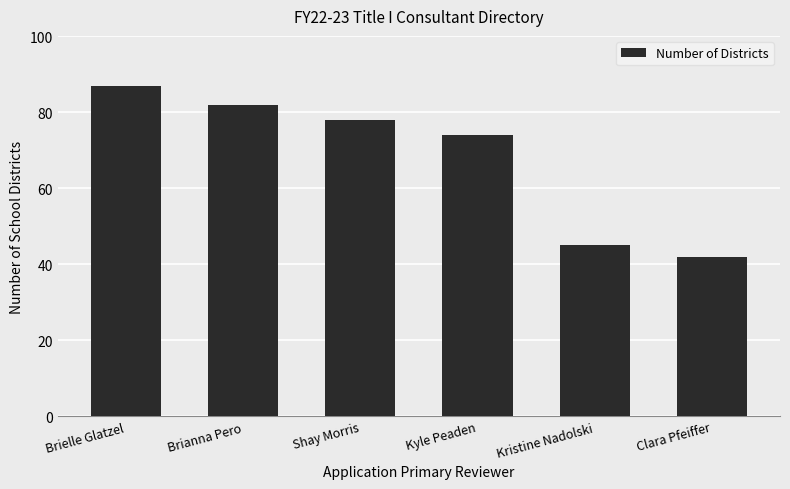

Rank the categories by value from highest to lowest.

Brielle Glatzel, Brianna Pero, Shay Morris, Kyle Peaden, Kristine Nadolski, Clara Pfeiffer